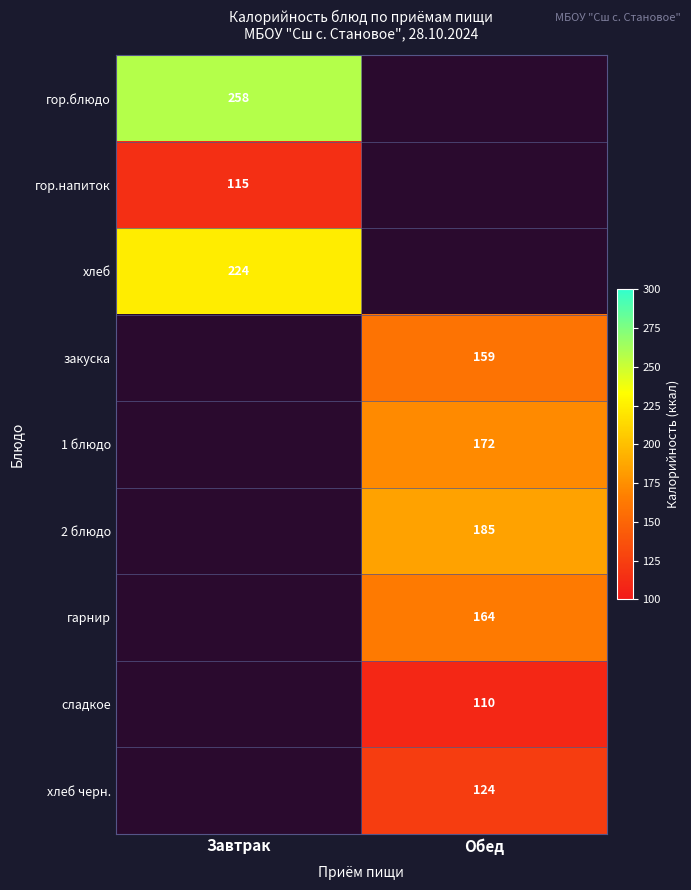

What is the maximum value shown in the chart?

257.5